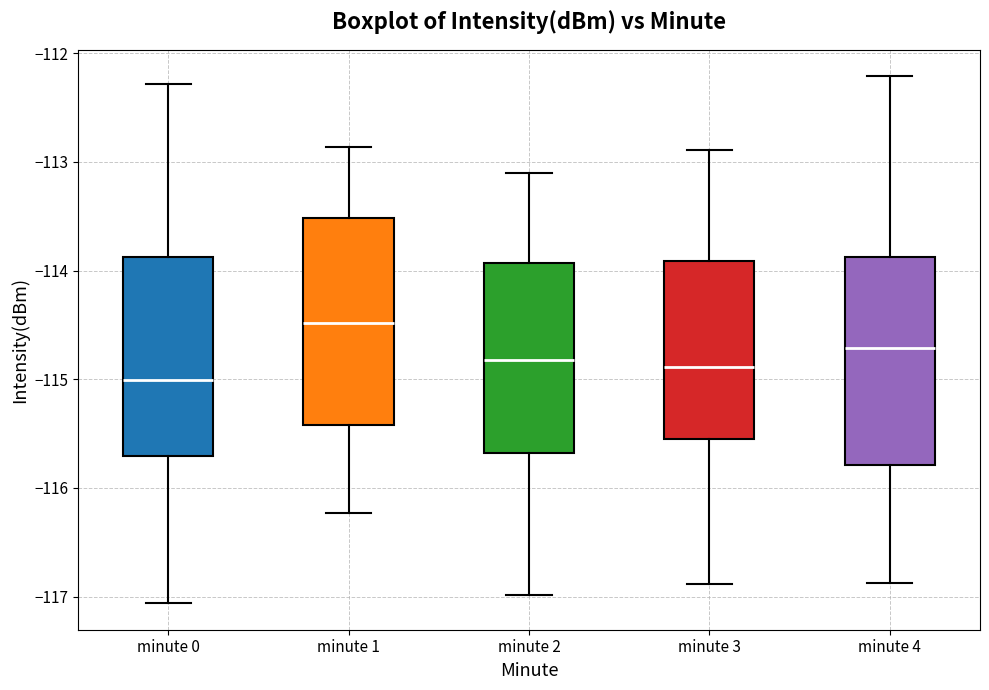

Where does the upper whisker of the box for minute 0 end on the y-axis? The values are not printed on the chart, so give them approximately, as read against the axis.

-112.3